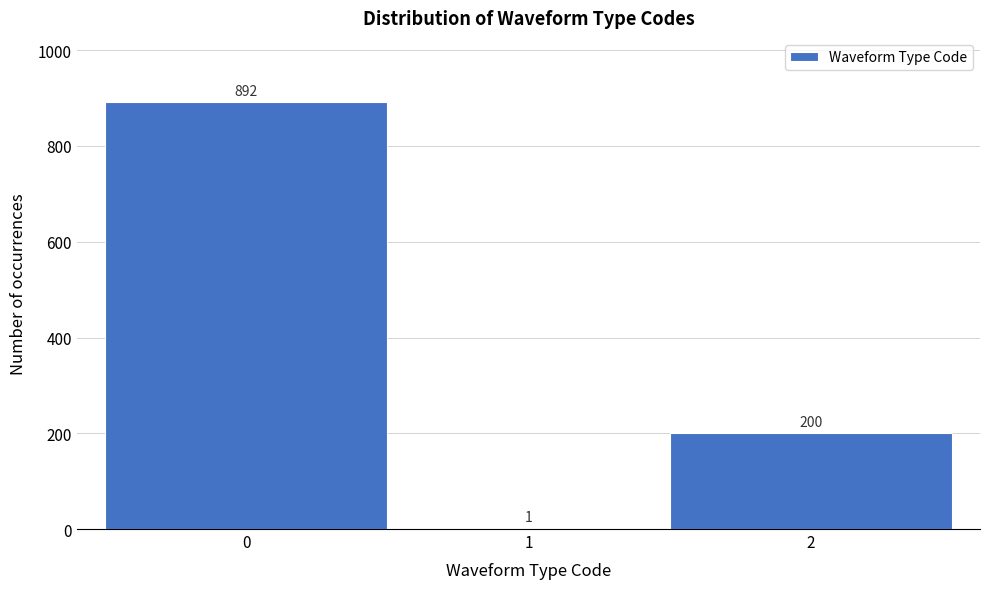

Reading left to right, list every bar in this chart as the range it spans on the x-axis followed by its height.

-0.5 to 0.5: 892
0.5 to 1.5: 1
1.5 to 2.5: 200